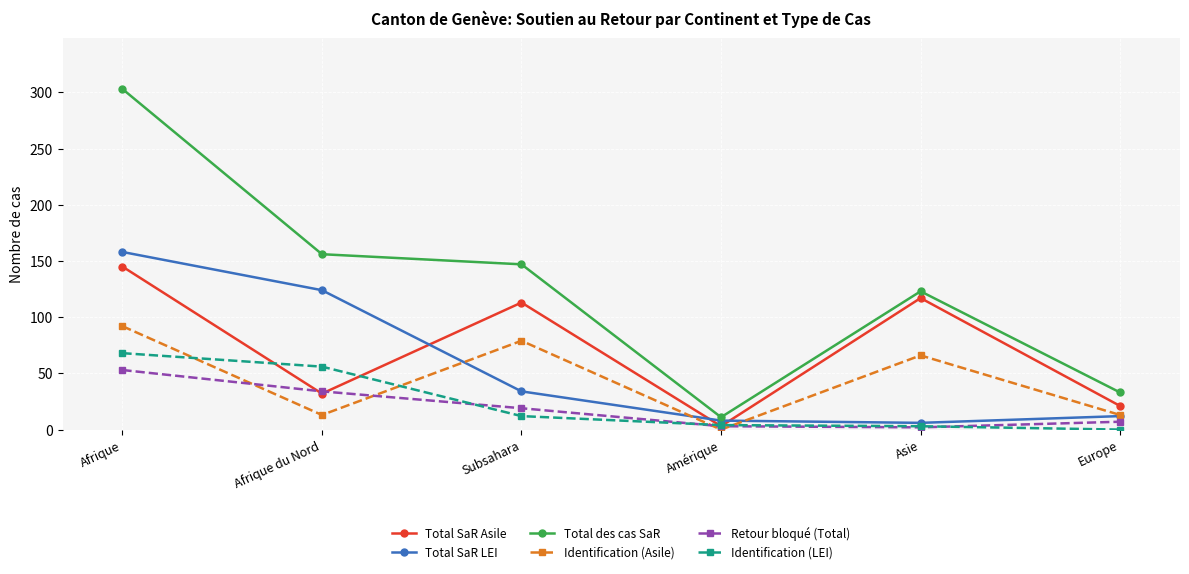

Is it true that Total des cas SaR equals 123 at Asie?

True